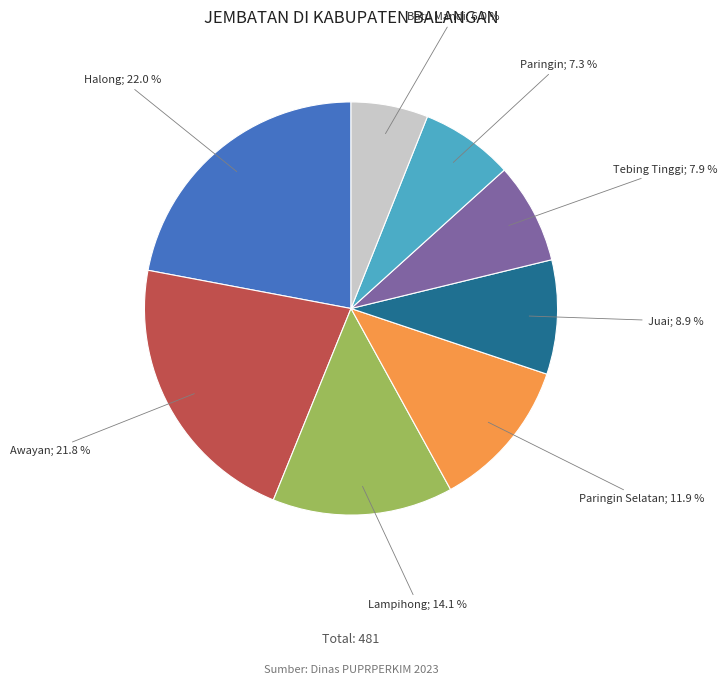

How many segments does this pie chart have?

8